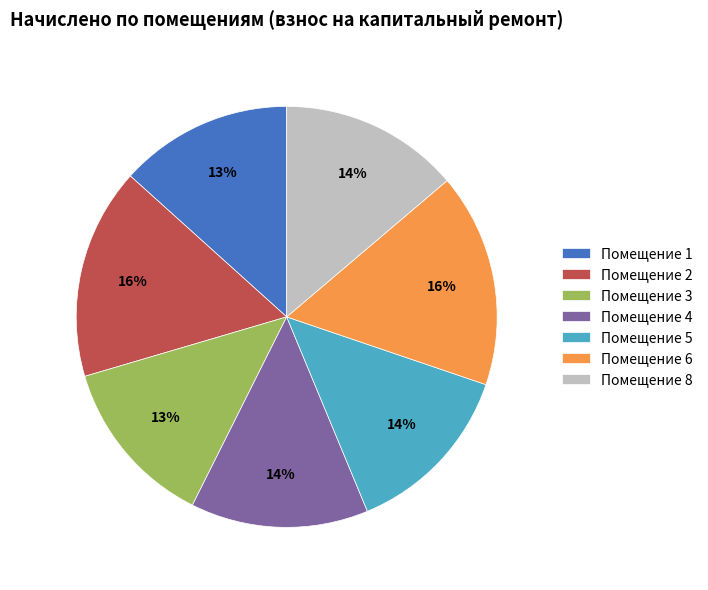

Combined, do Помещение 8 and Помещение 6 account for over 50%?

No